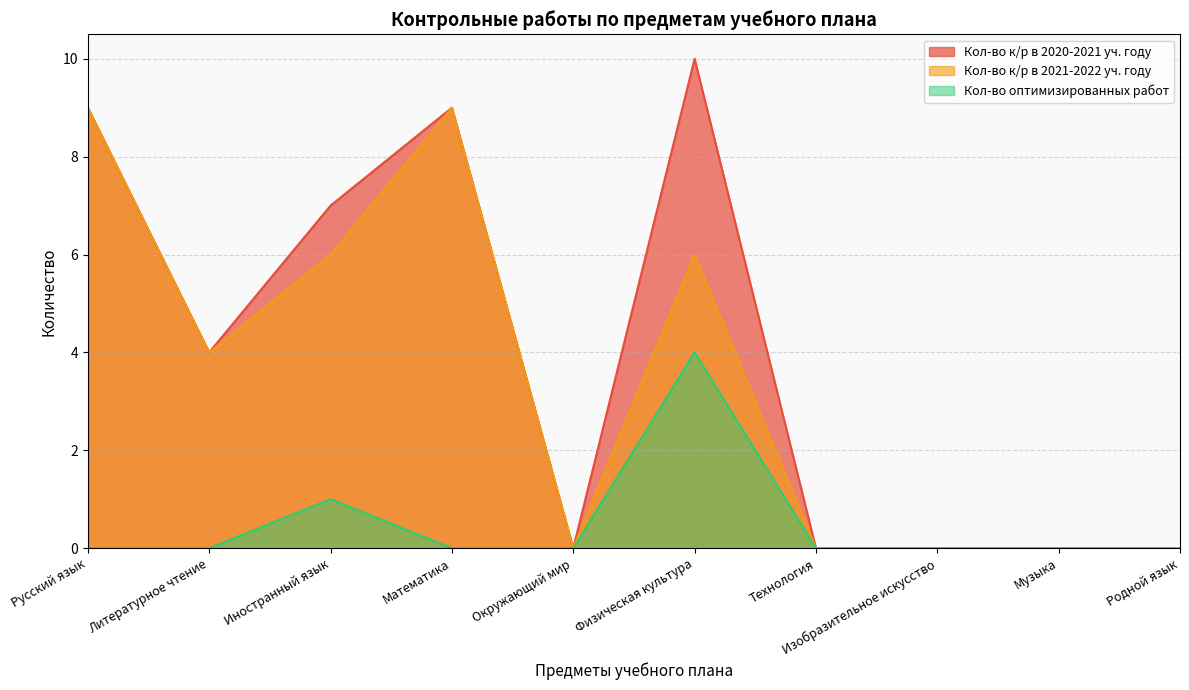

The value of Кол-во к/р в 2021-2022 уч. году at Русский язык is 13. True or false?

False